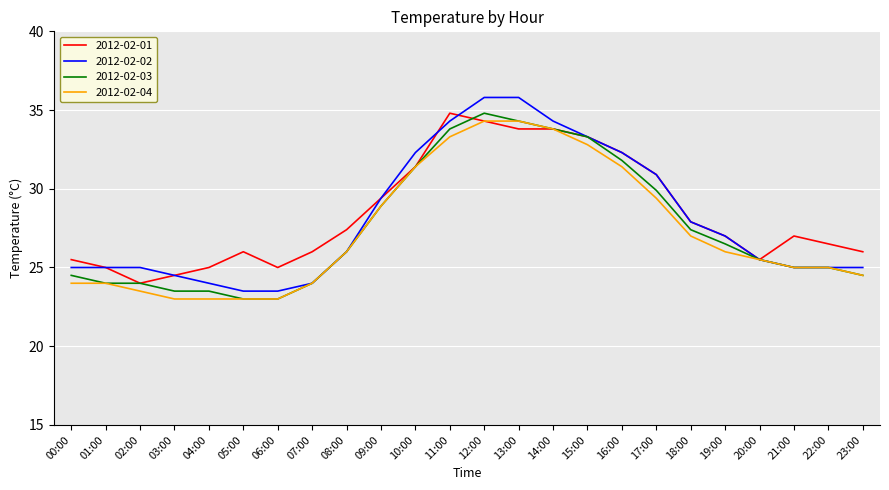

Rank the series at 11:00 from highest to lowest value.

2012-02-01, 2012-02-02, 2012-02-03, 2012-02-04